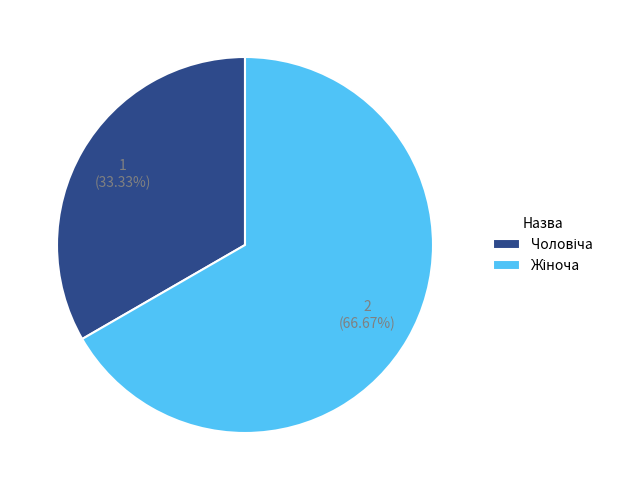

Is there a majority slice in this chart?

Yes